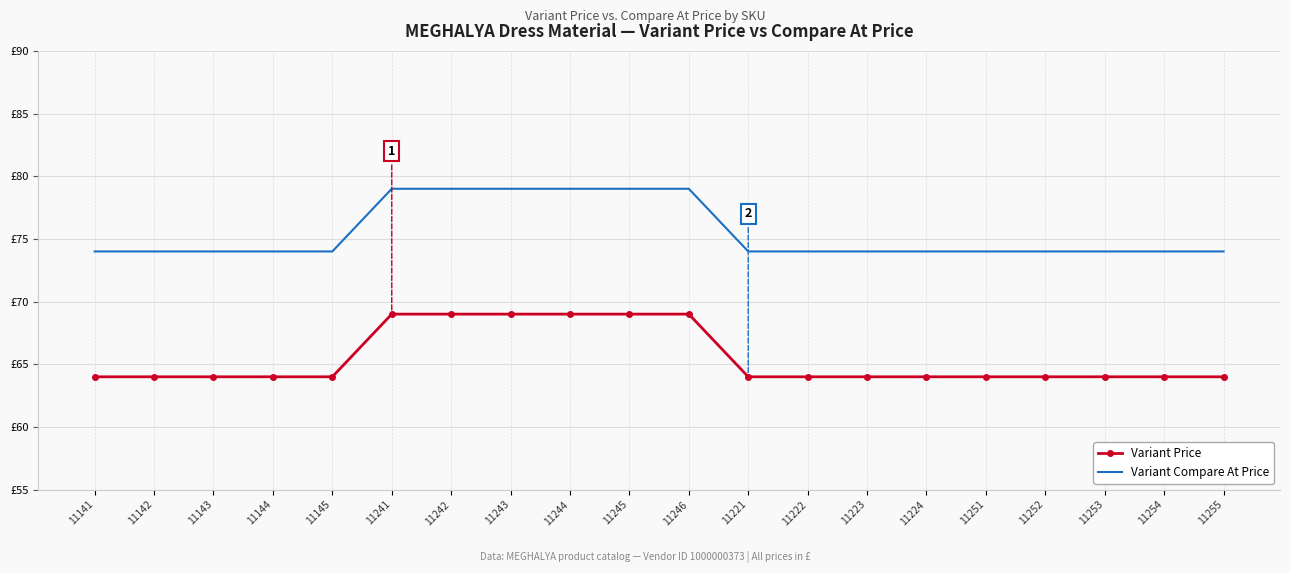

What value does the Variant Compare At Price series have at 11243?

79